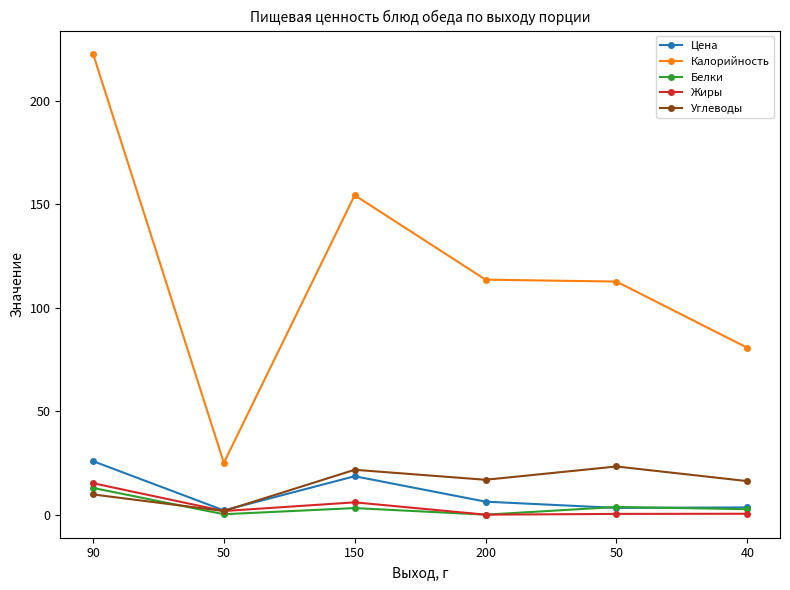

At which label does Калорийность first exceed 113?

90